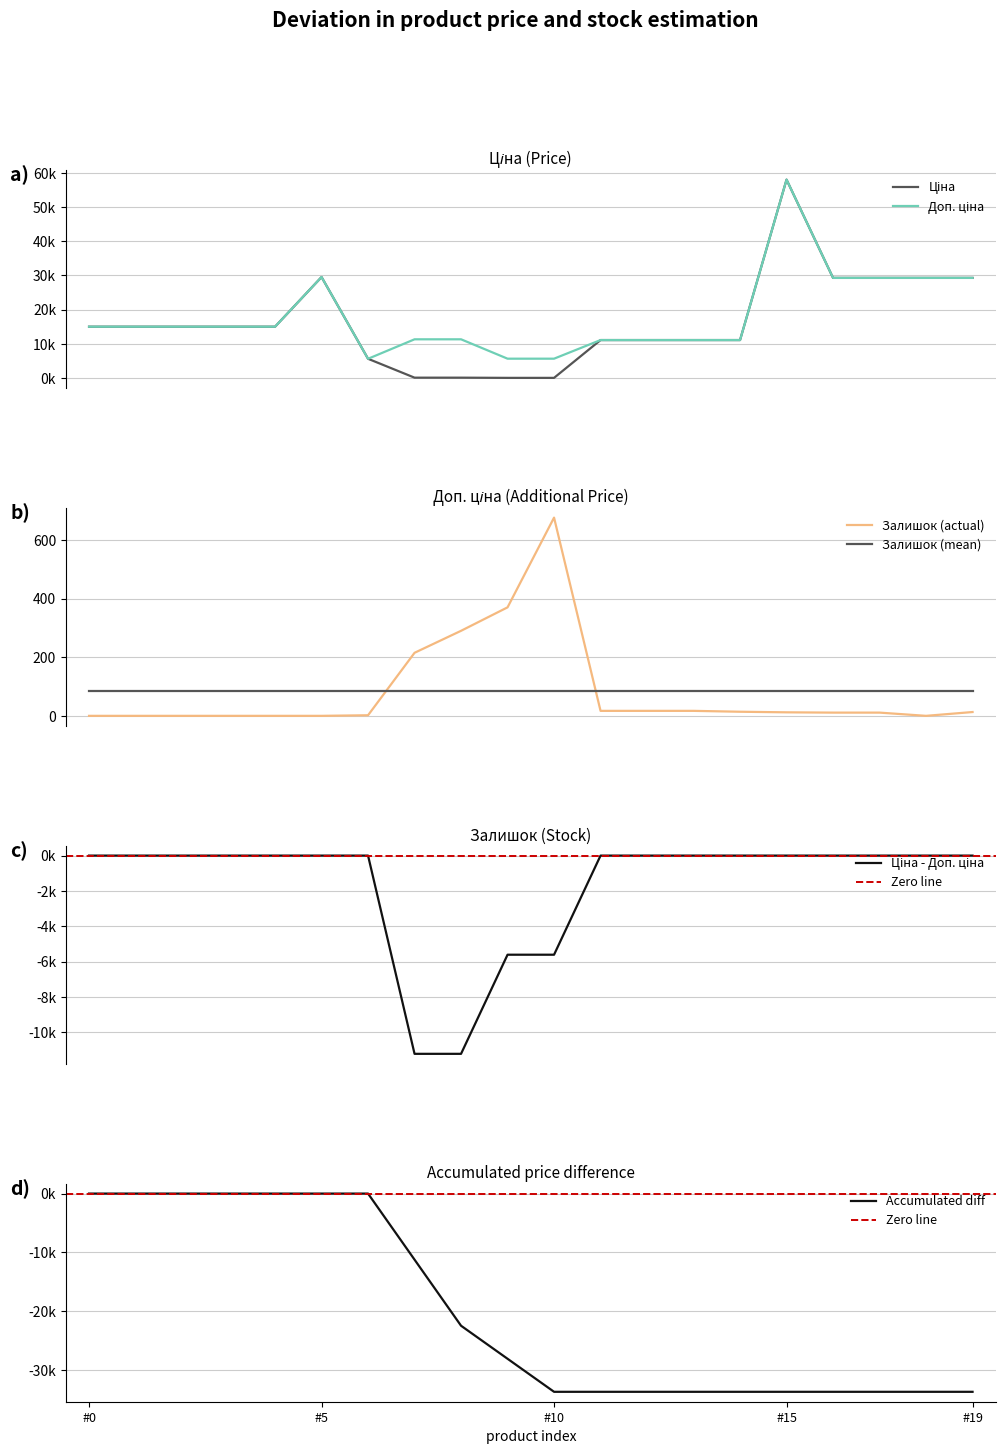

After their last crossing, which series has the higher values: Залишок (actual) or Залишок (mean)?

Залишок (mean)